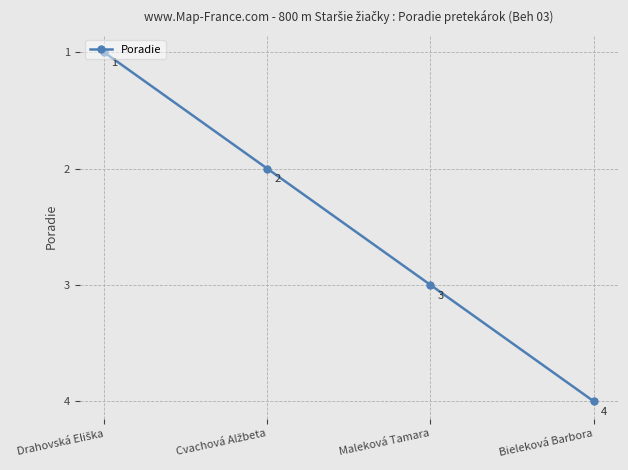

True or false: the data shows 4 at Maleková Tamara.

False